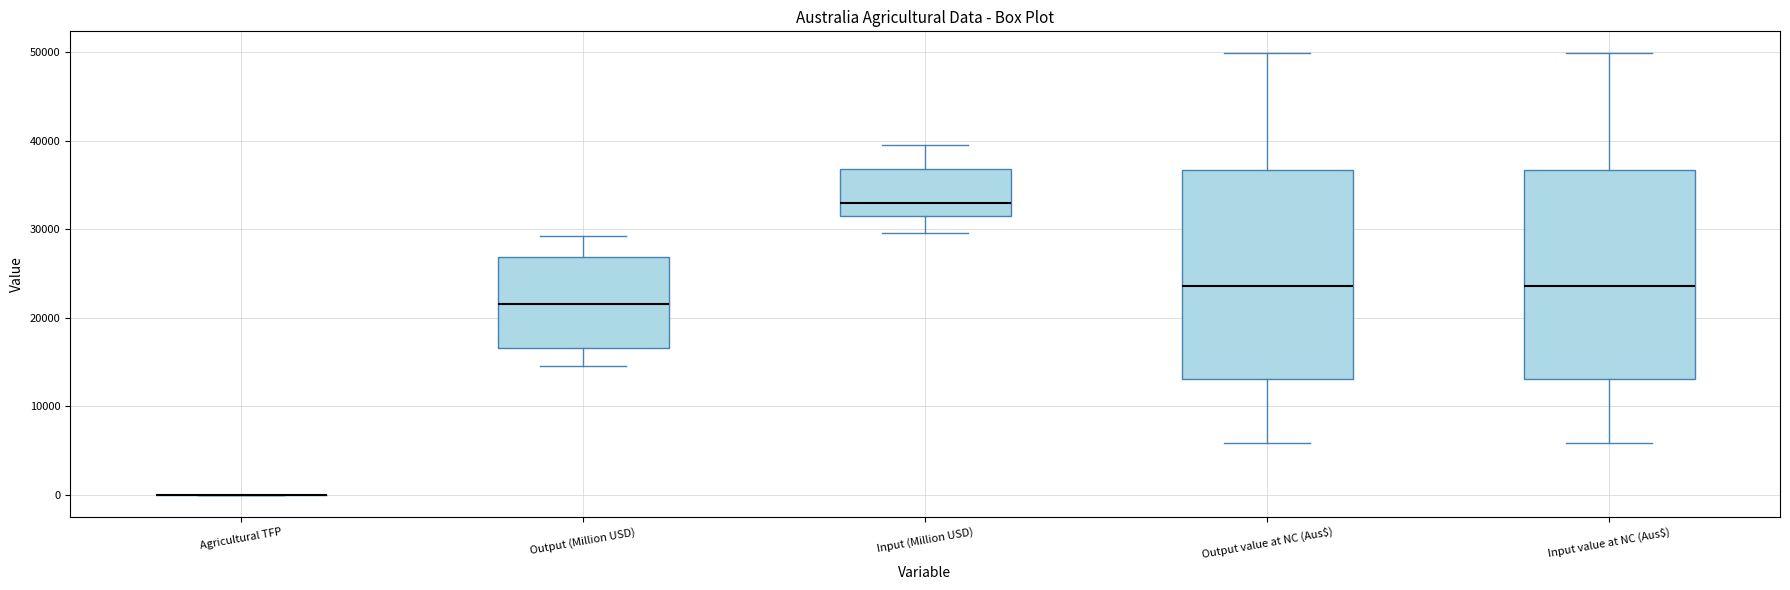

Reading left to right, transcribe this box plot: for each box, give where its median line is, the range the box spans, and where its two whiskers end, as read against the y-axis. The values are not printed on the chart, so give them approximately, as read against the axis.

Agricultural TFP: box collapsed to a line at 0, whiskers 0 to 0
Output (Million USD): median 22000, box 17000 to 27000, whiskers 15000 to 29000
Input (Million USD): median 33000, box 32000 to 37000, whiskers 30000 to 40000
Output value at NC (Aus$): median 24000, box 13000 to 37000, whiskers 6000 to 50000
Input value at NC (Aus$): median 24000, box 13000 to 37000, whiskers 6000 to 50000